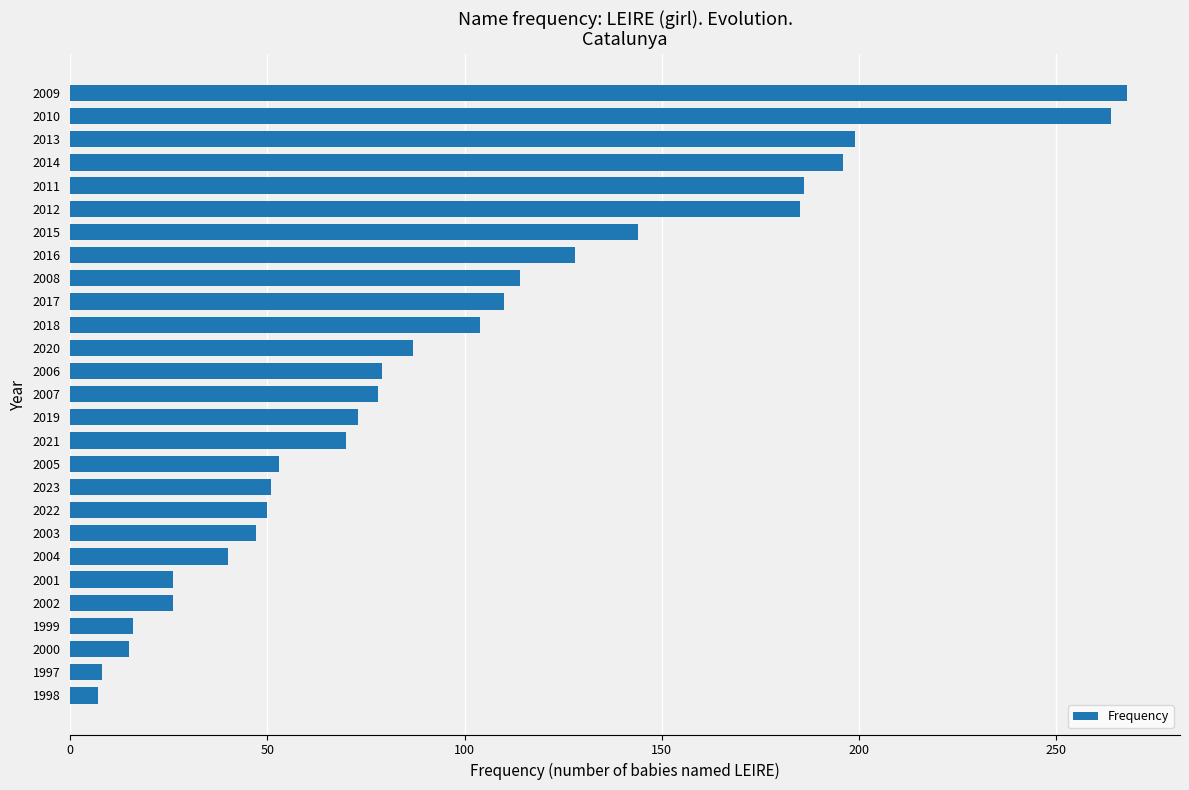

What is the difference between the maximum and minimum values?

261